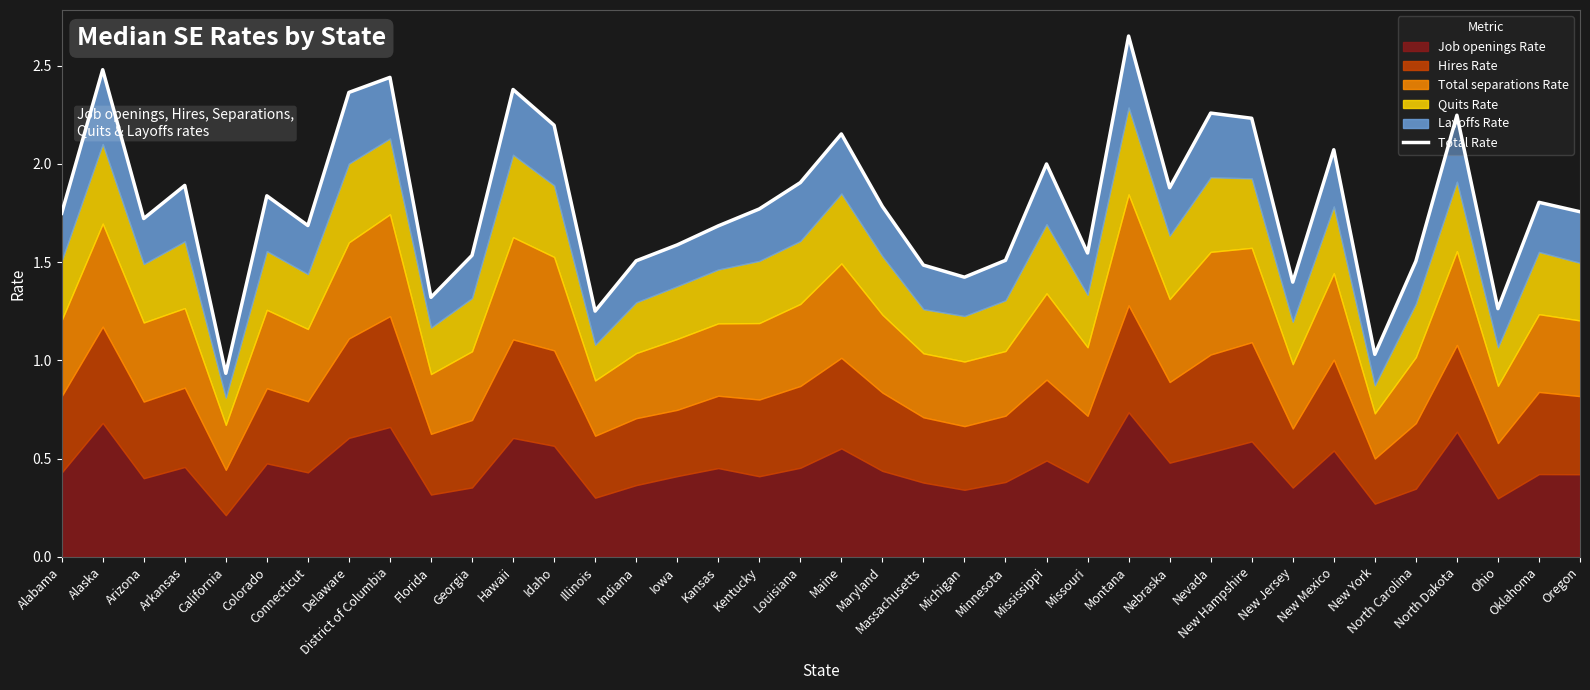

How many lines are shown in the chart?

1